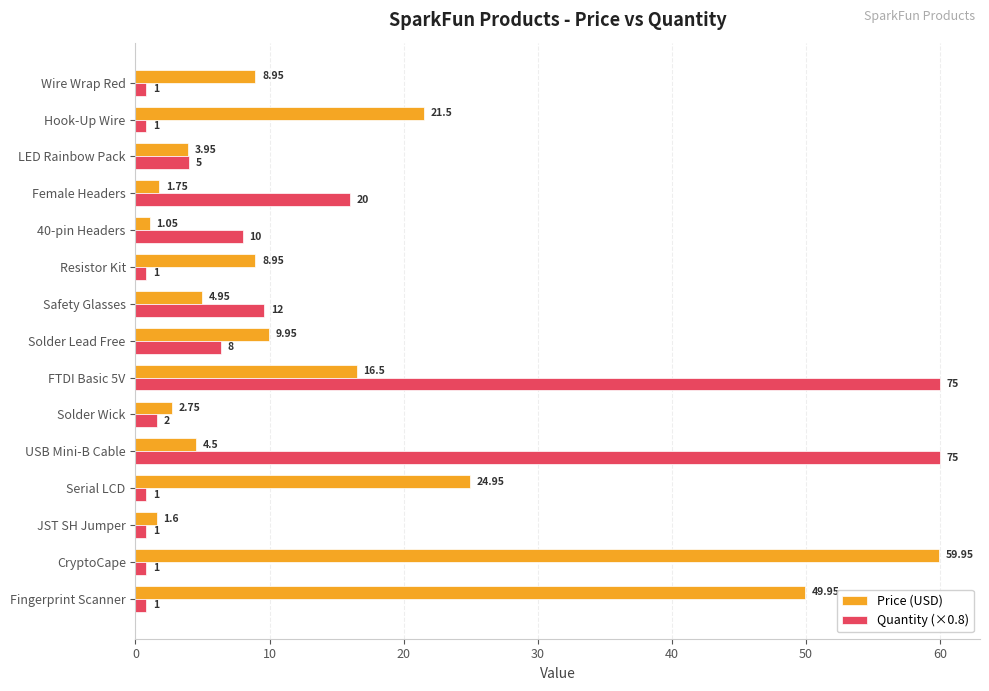

At which label is Quantity (×0.8) closest to 30?

Female Headers